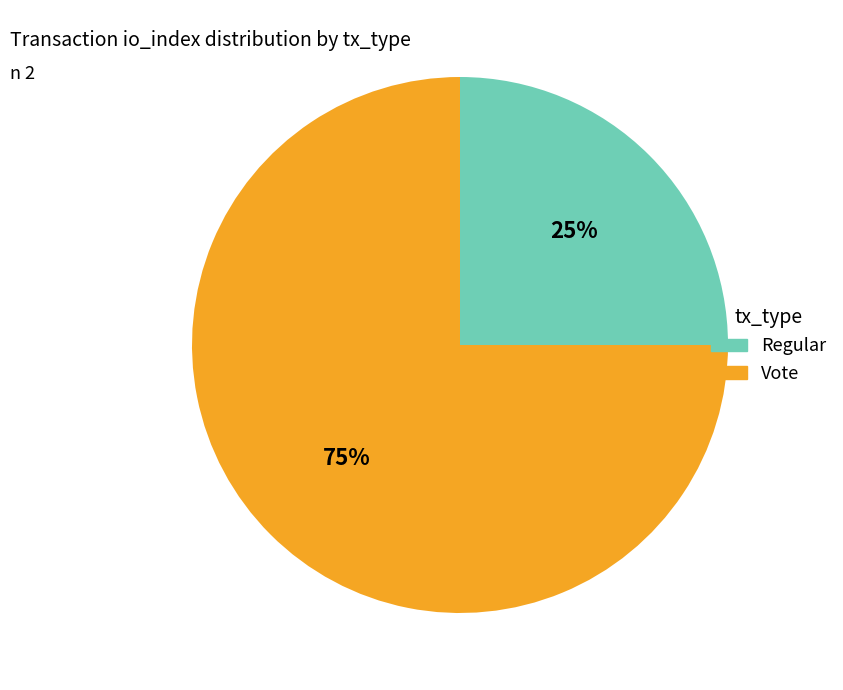

Does Regular represent more than half of the total?

No